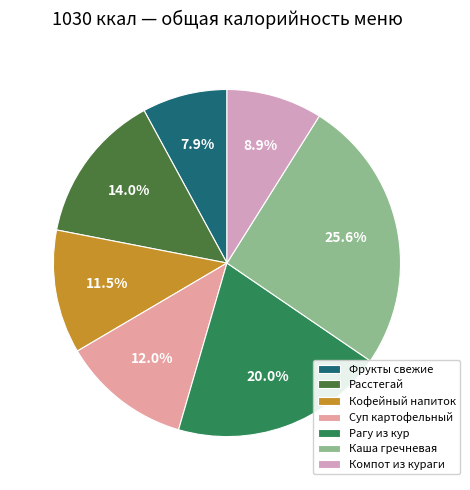

How many slices are in this pie chart?

7